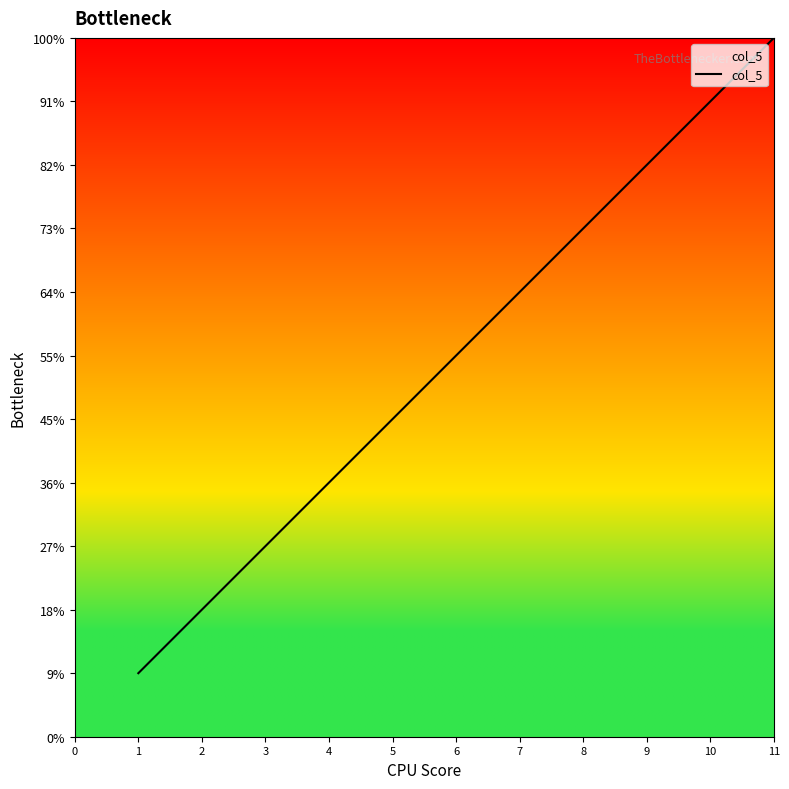

Is this an area chart (filled region under the line)?

No